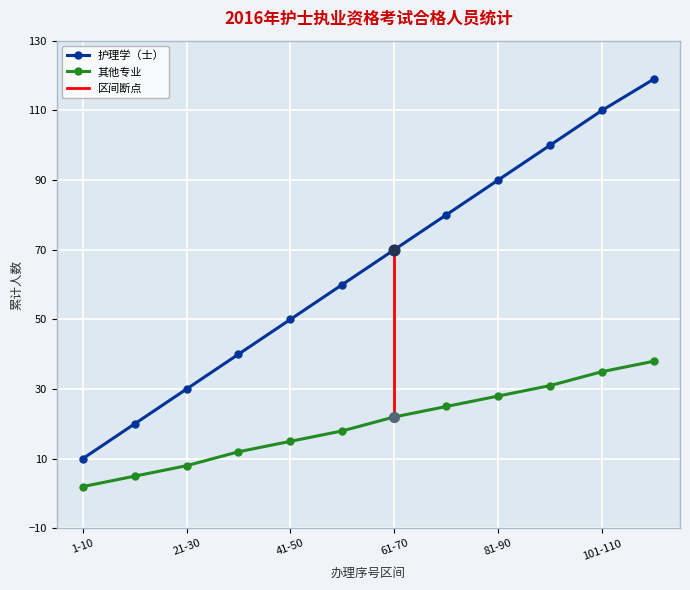

Which series reaches the maximum Y coordinate?

护理学（士）